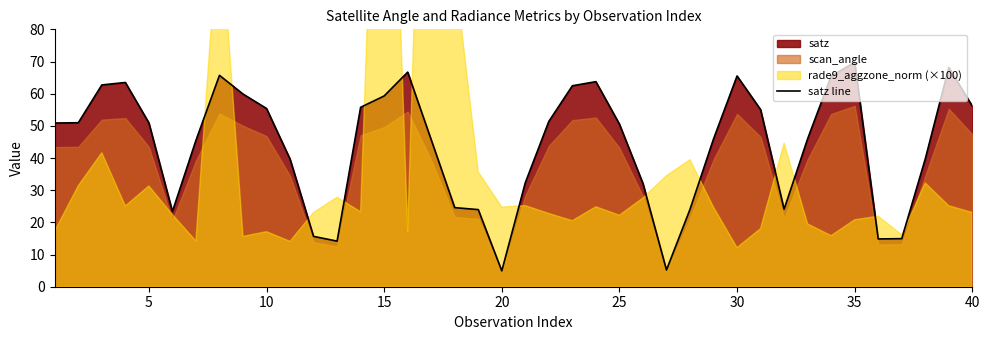

The value of satz line at 35 is 69.8. True or false?

True